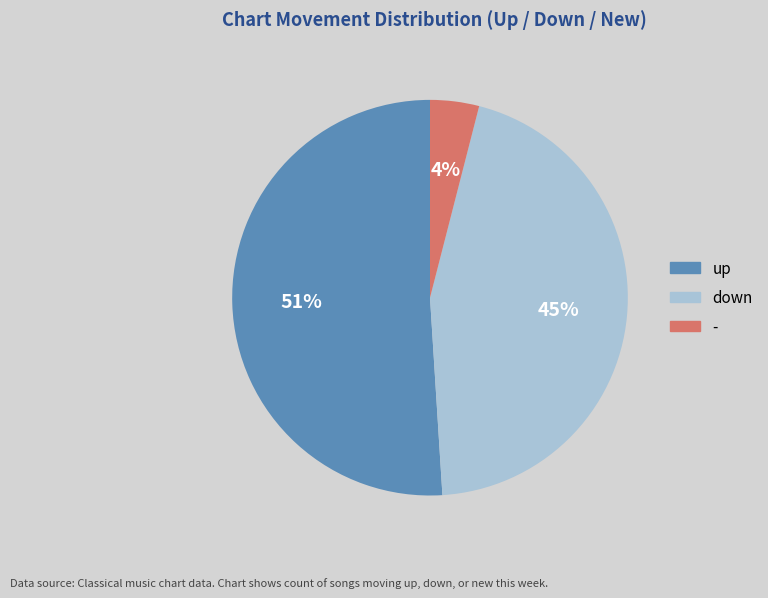

To the nearest percent, what portion does down represent?

45%